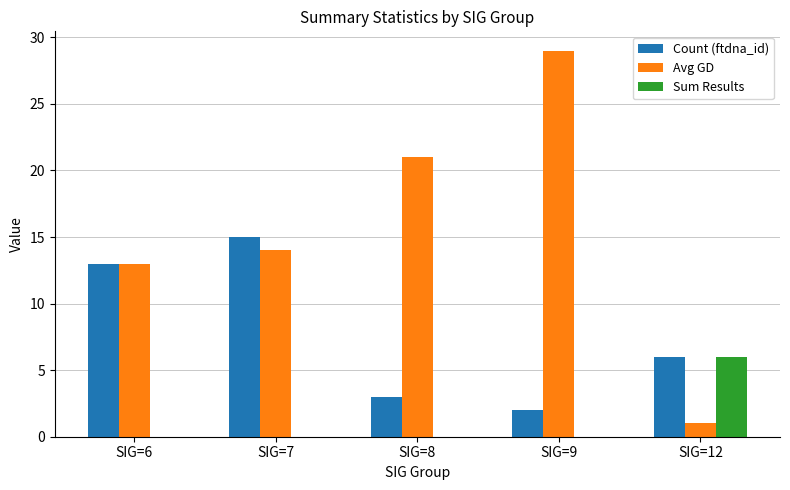

True or false: Avg GD has a value of 29 at SIG=9.

True